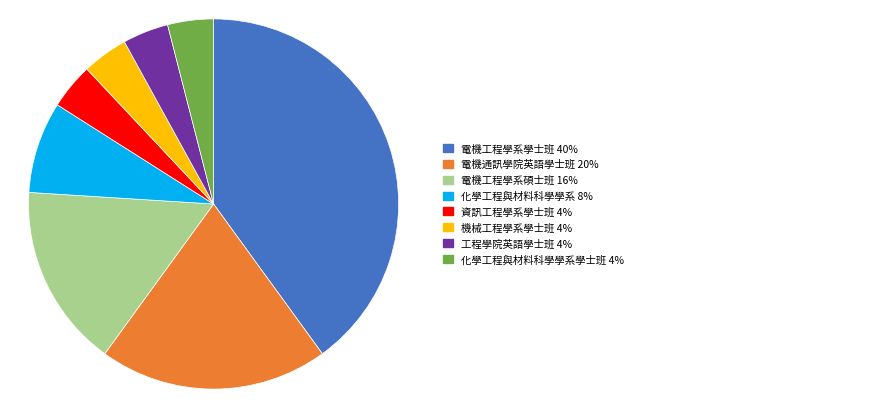

Count the number of slices in the pie.

8